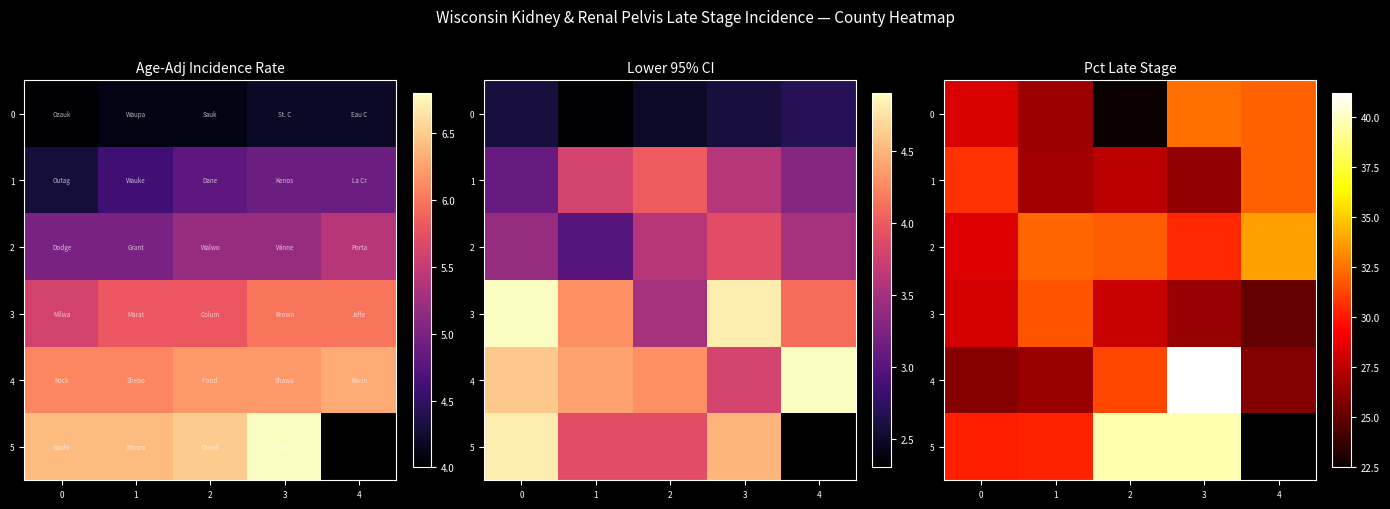

What is the smallest value displayed?

22.5